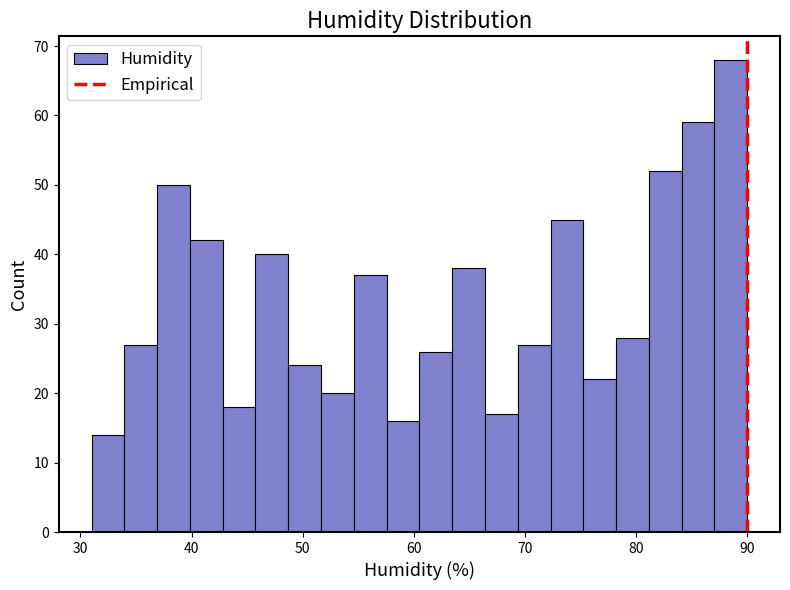

Read against the x-axis, roughly where is the centre of the tallest bar?

89